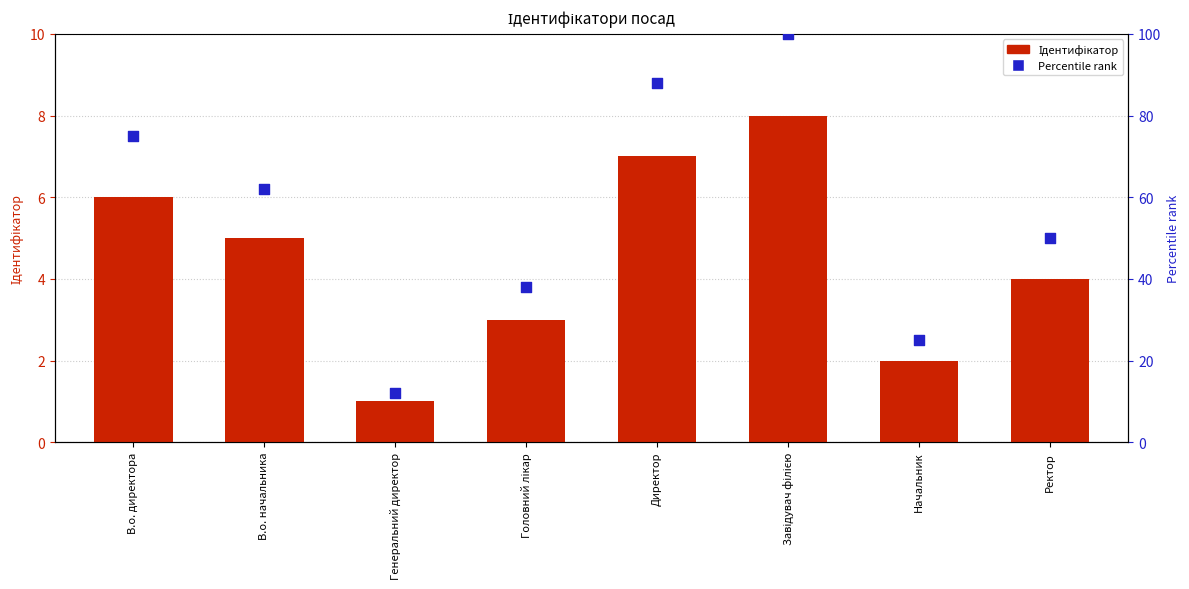

Is the value of Percentile rank at Генеральний директор greater than the value of Ідентифікатор at Начальник?

Yes